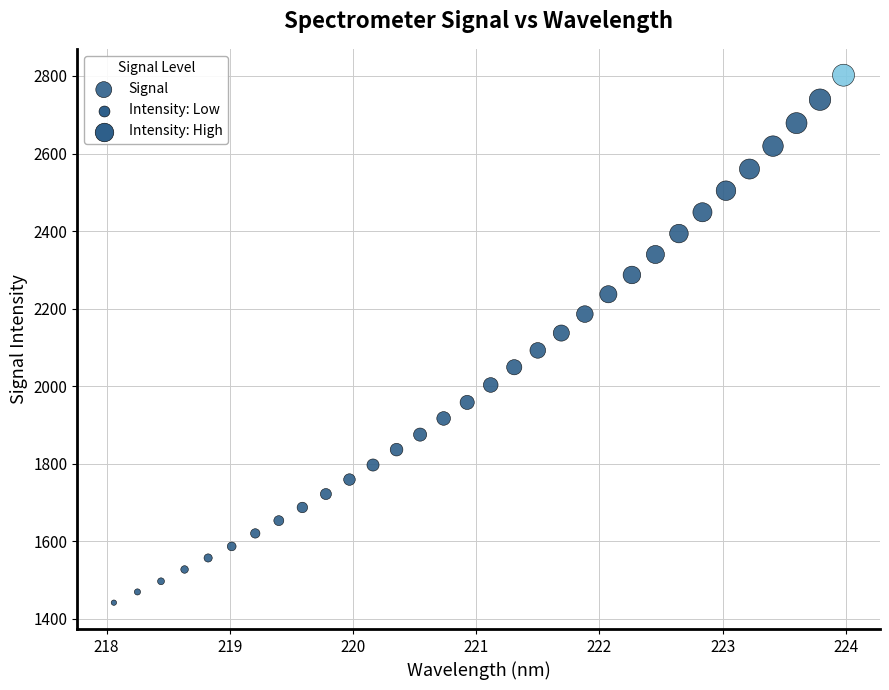

What is the range of Y values (max minus min)?

1360.2